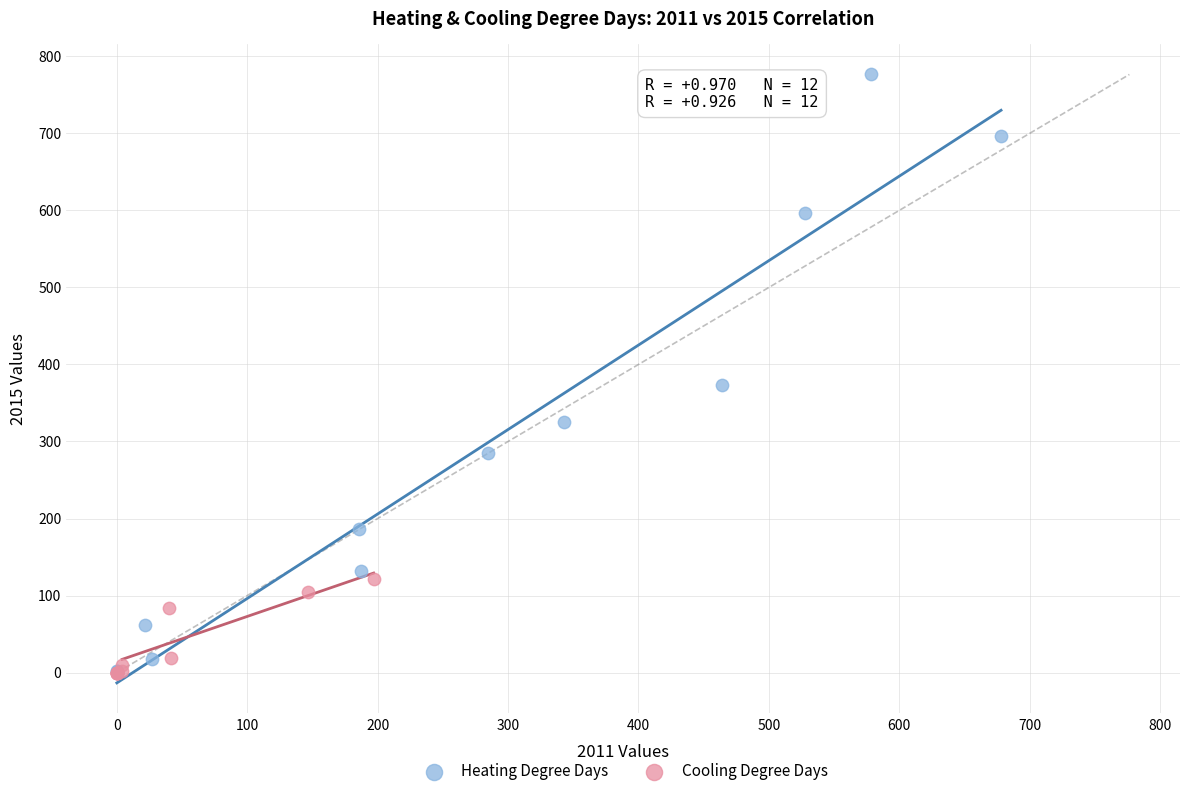

What are all the series names shown in the legend?

Heating Degree Days, Cooling Degree Days